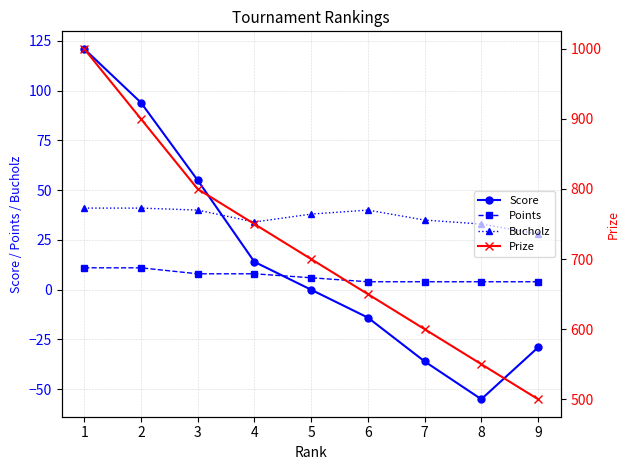

How many interior local valleys does the Score series have?

1